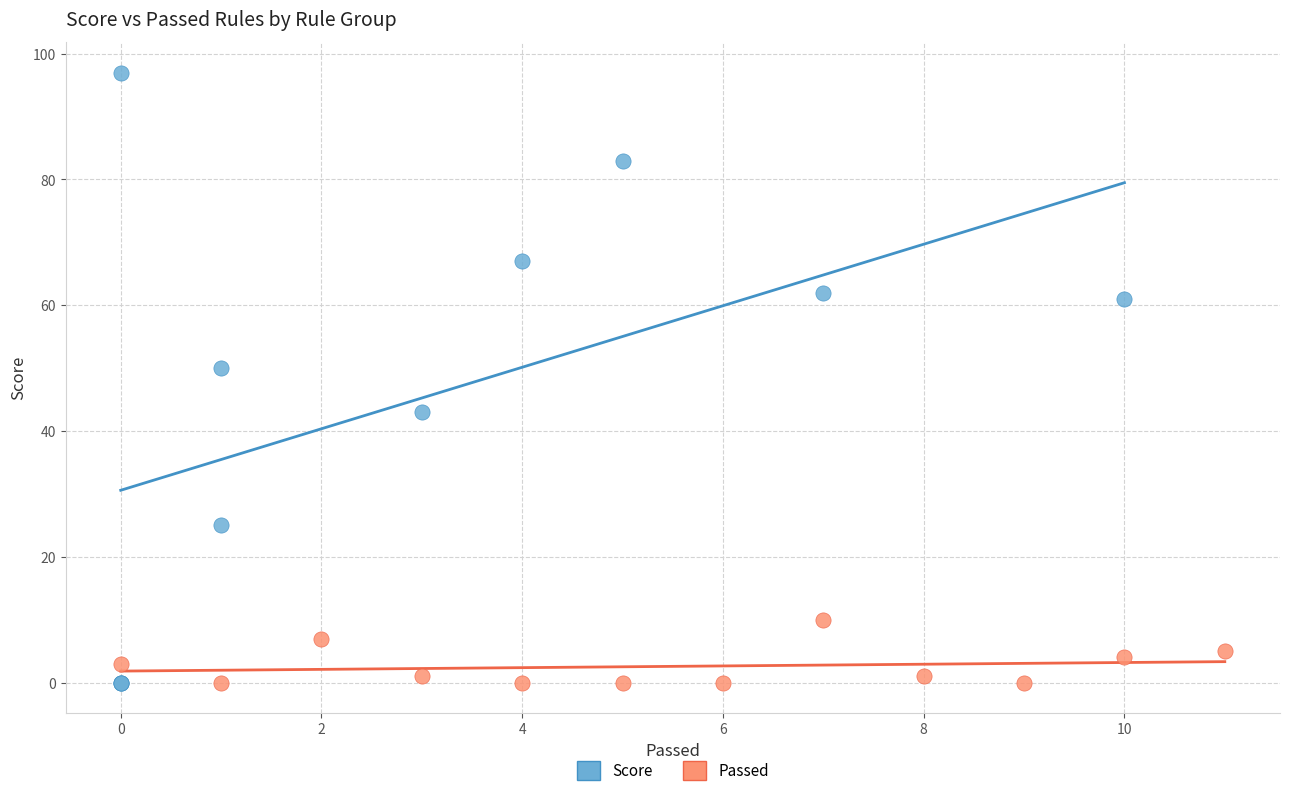

Which series has the widest spread of Y values?

Score